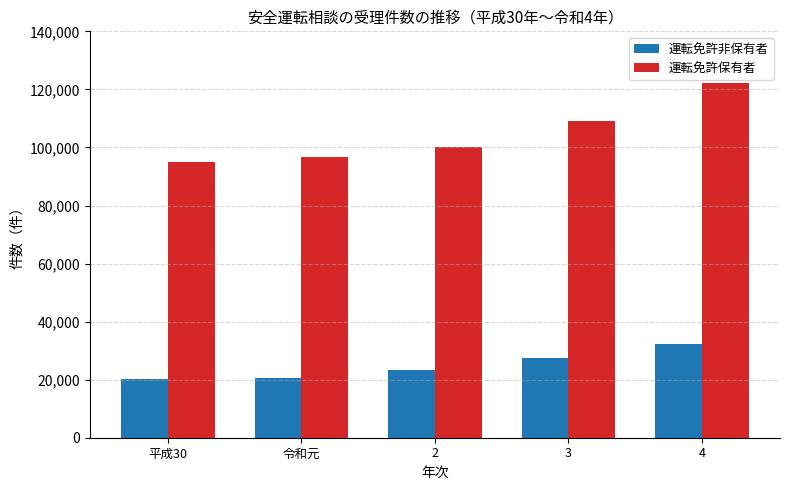

The value of 運転免許非保有者 at 平成30 is 14018. True or false?

False